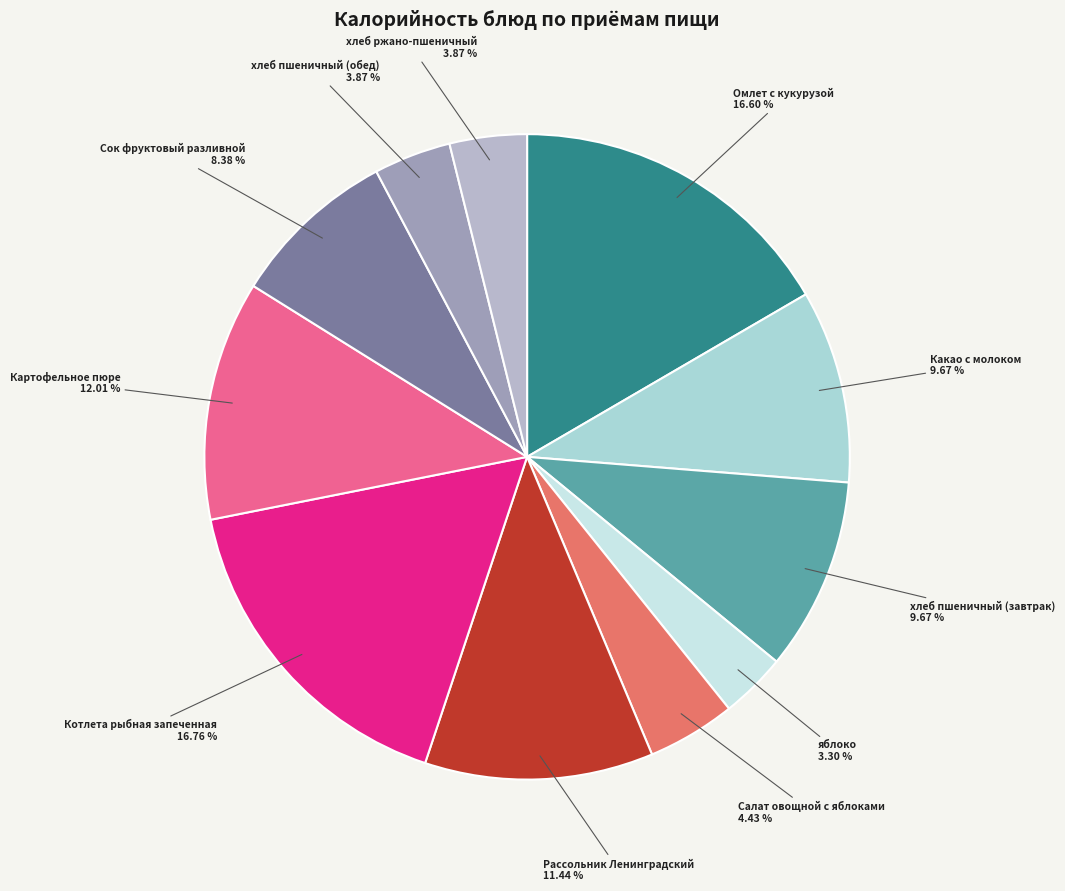

True or false: хлеб пшеничный (завтрак) accounts for 1% of the total.

False